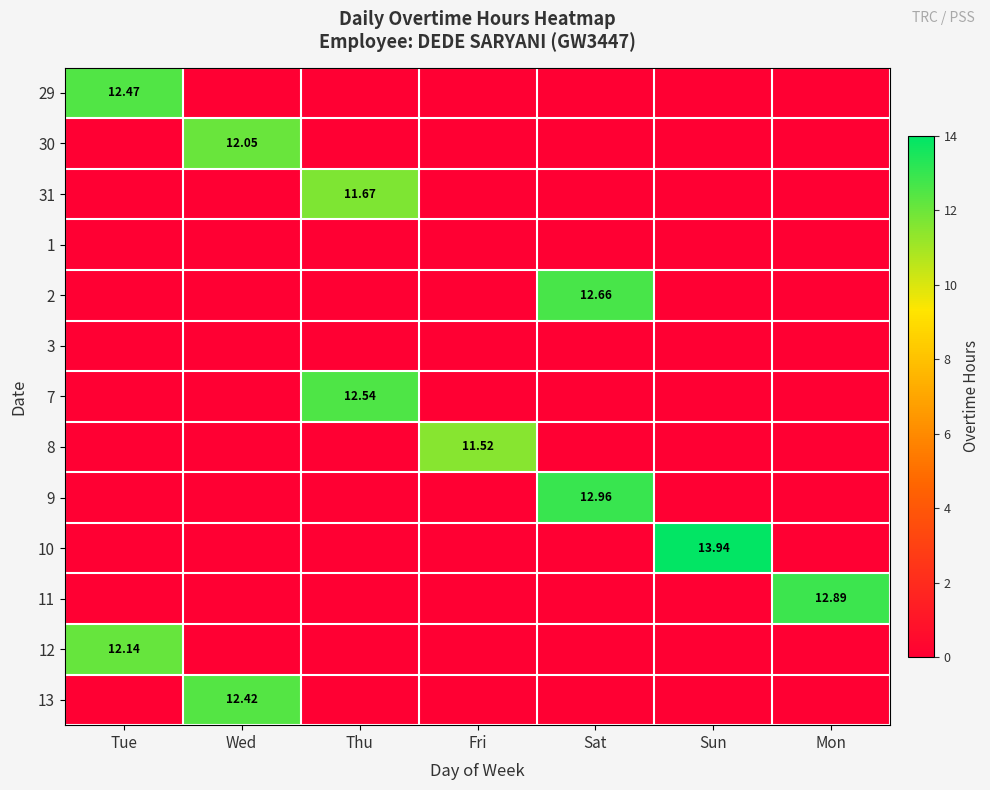

Is it true that 1 equals 0.0 at Tue?

True